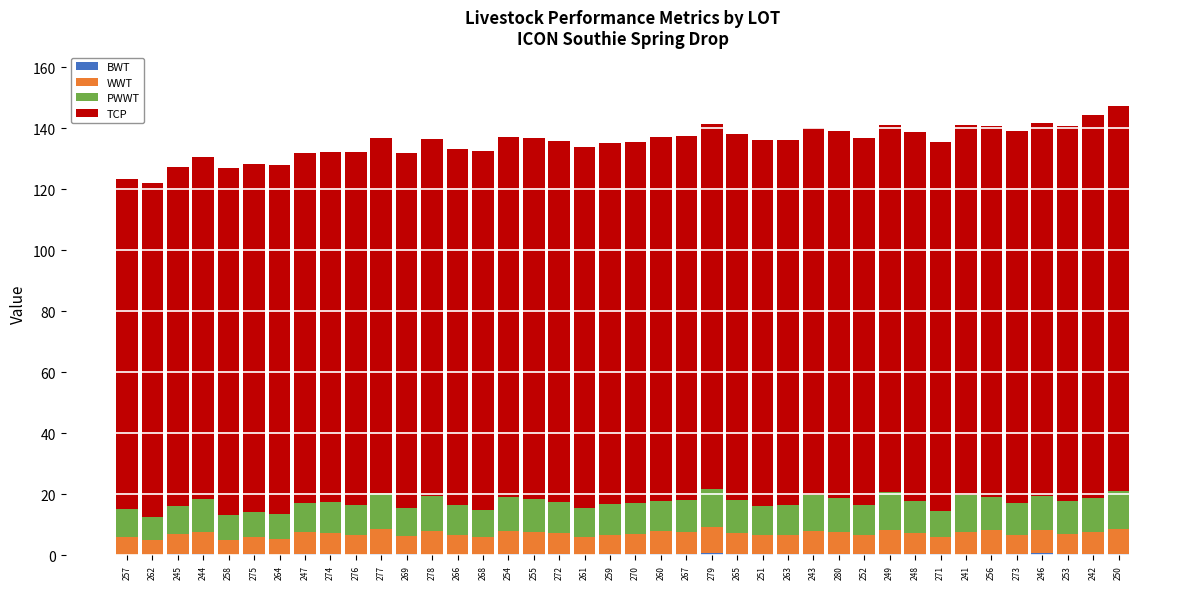

What is the difference between the WWT values at 273 and 269?

0.3